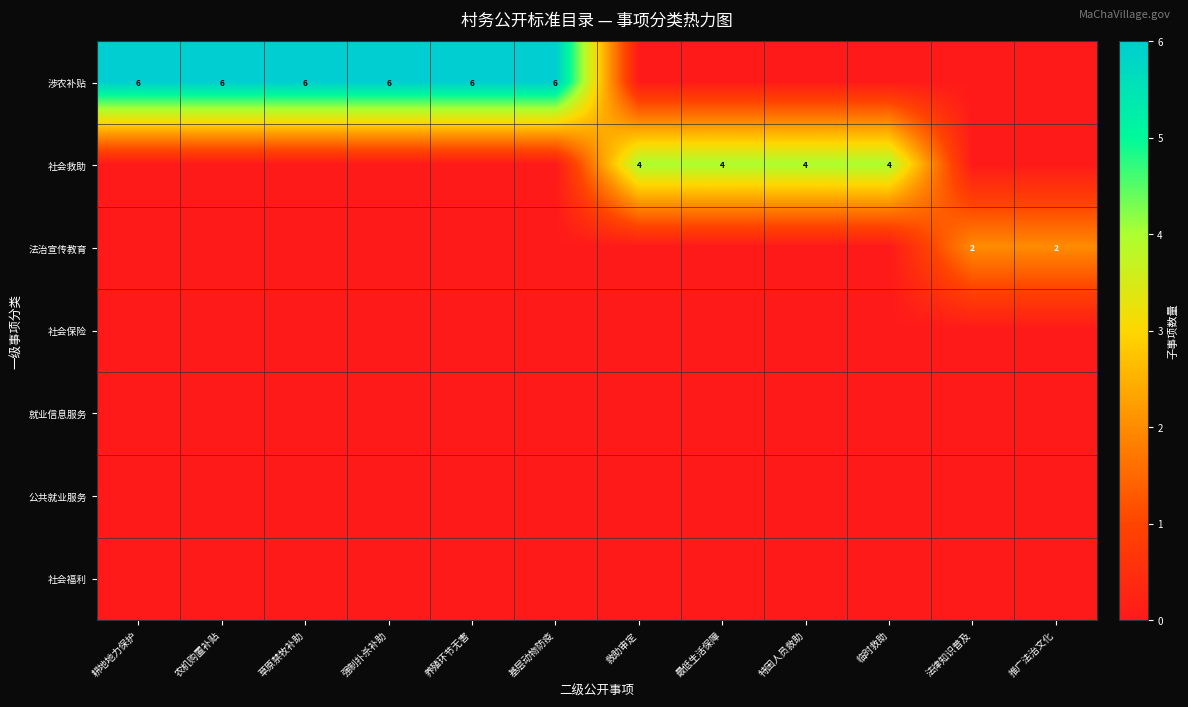

True or false: 涉农补贴 has a value of 8 at 基层动物防疫.

False